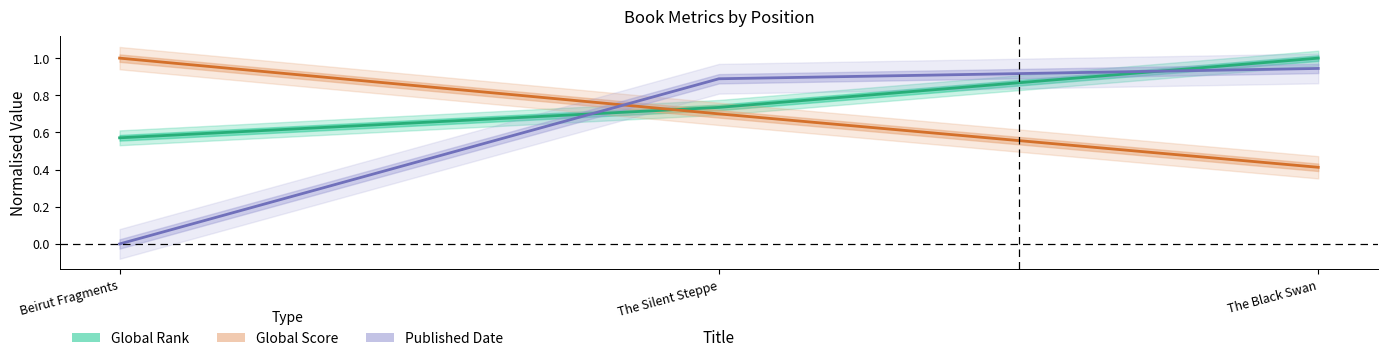

Rank the series at The Black Swan from highest to lowest value.

Global Rank, Published Date, Global Score